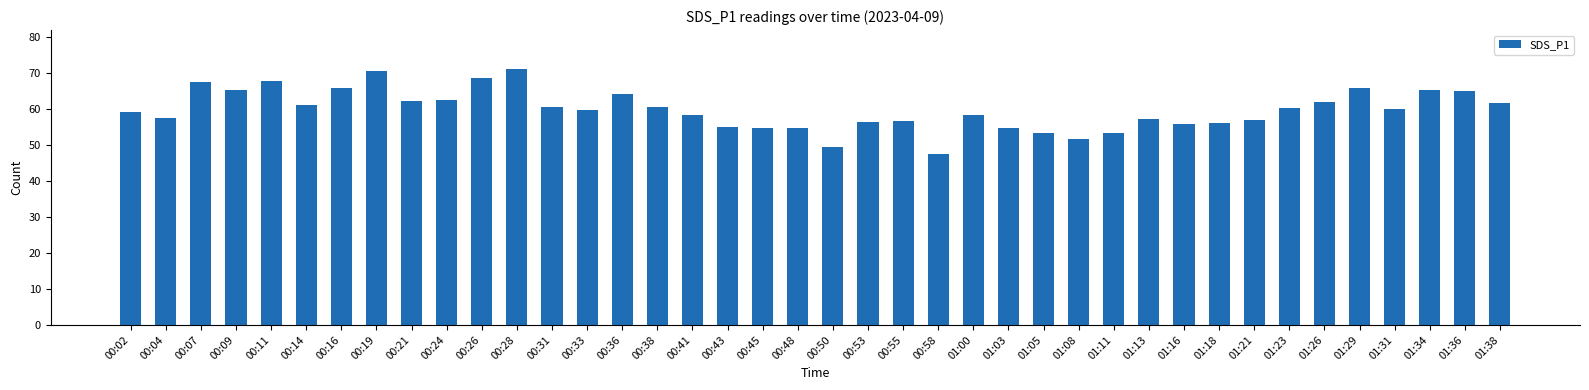

Which has a higher value, 00:26 or 00:58?

00:26